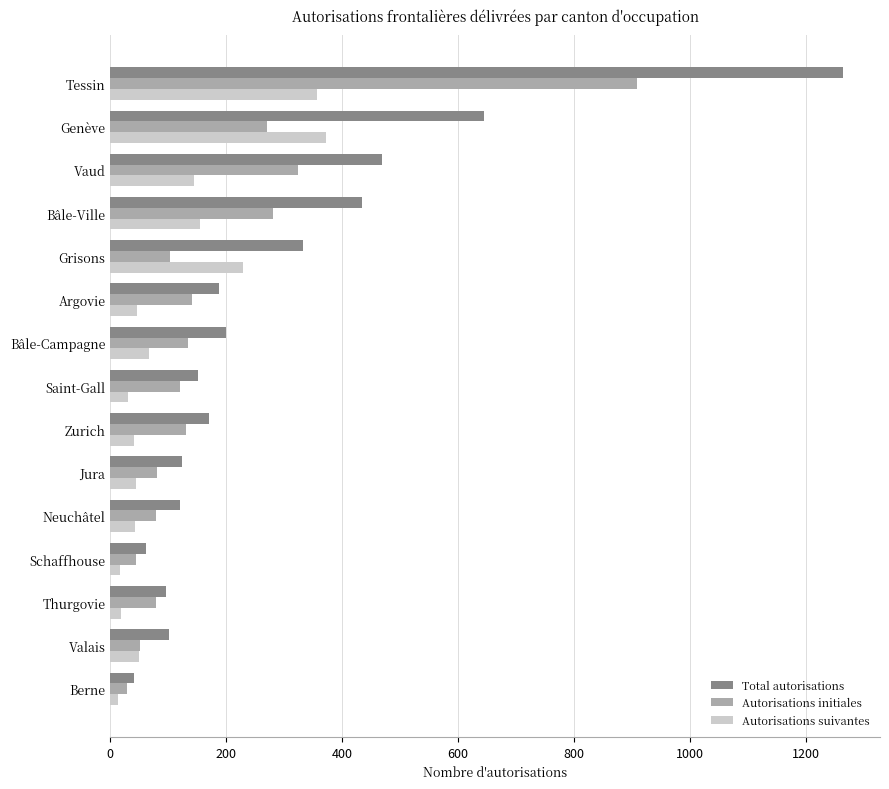

Which series has the widest spread of values?

Total autorisations